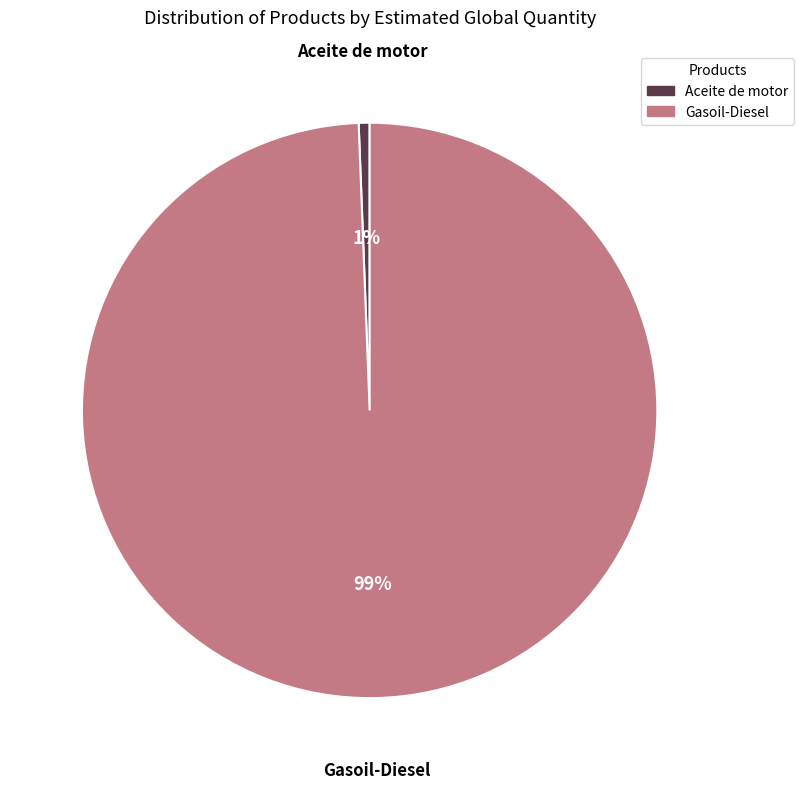

To the nearest percent, what percentage of the pie is Gasoil-Diesel?

99%